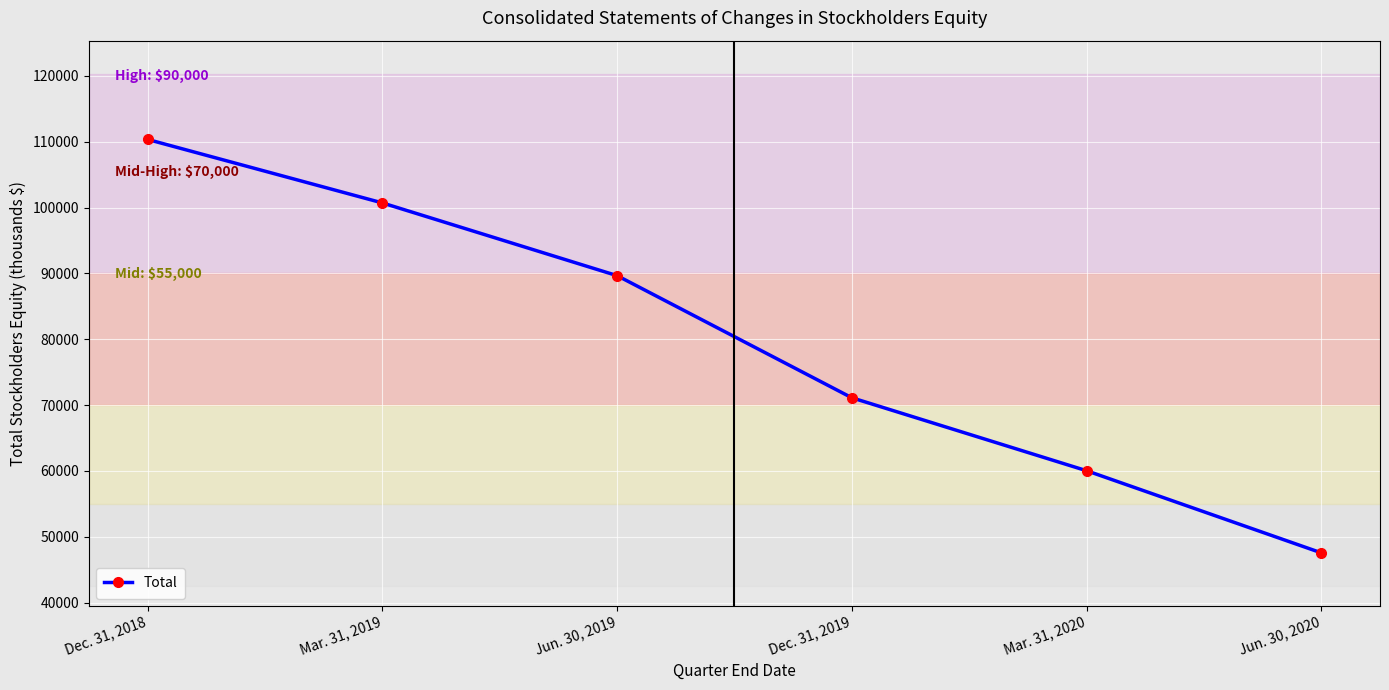

How many lines are shown in the chart?

1